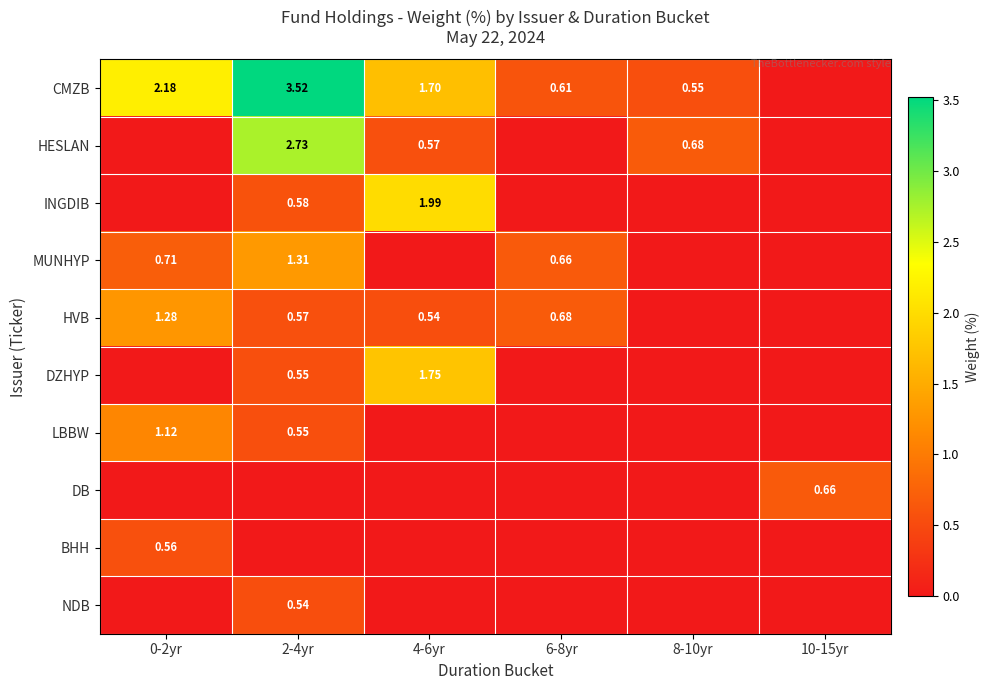

What is the difference between the second highest and minimum values in the HVB series?

0.7